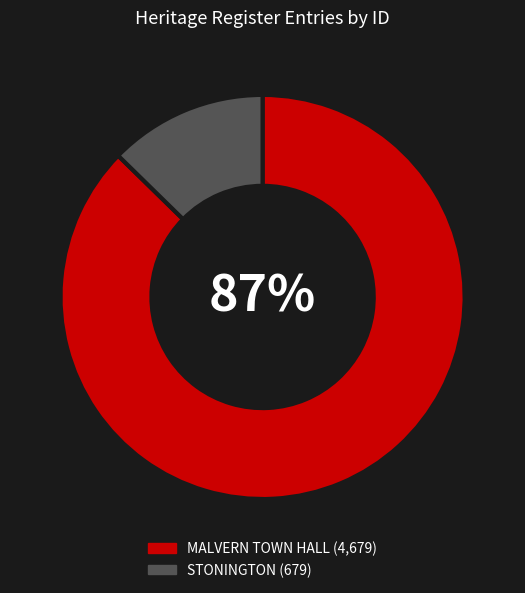

Is the sum of MALVERN TOWN HALL and STONINGTON greater than half?

Yes